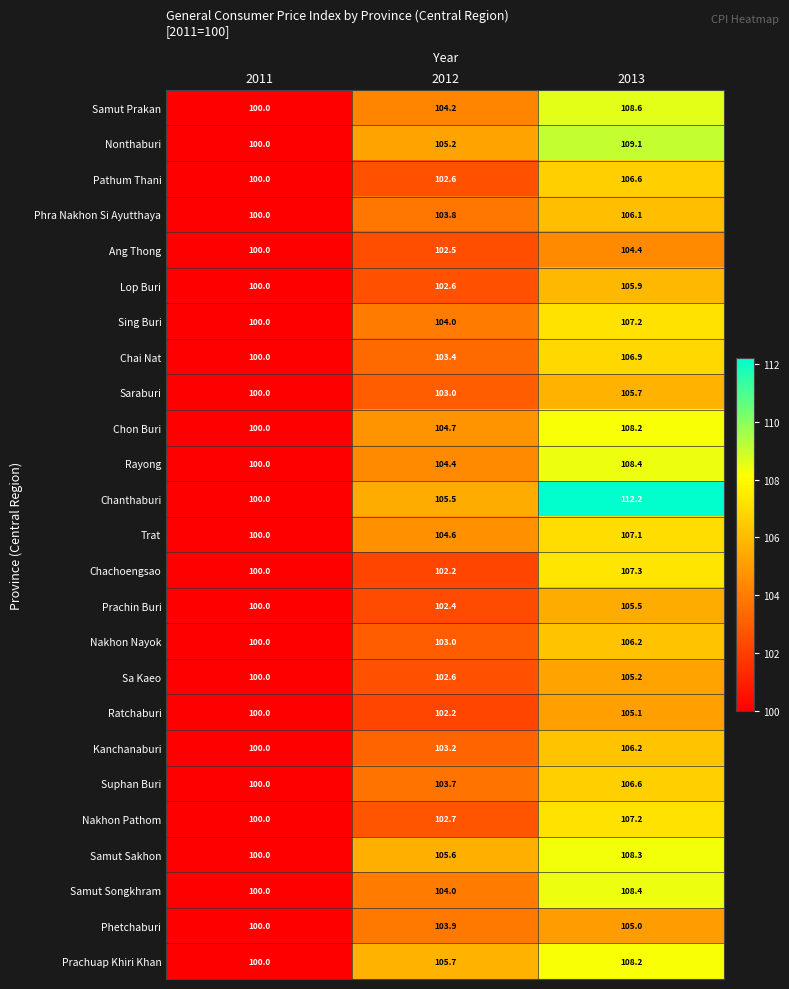

What is the difference between the second highest and minimum values in the Prachuap Khiri Khan series?

5.7